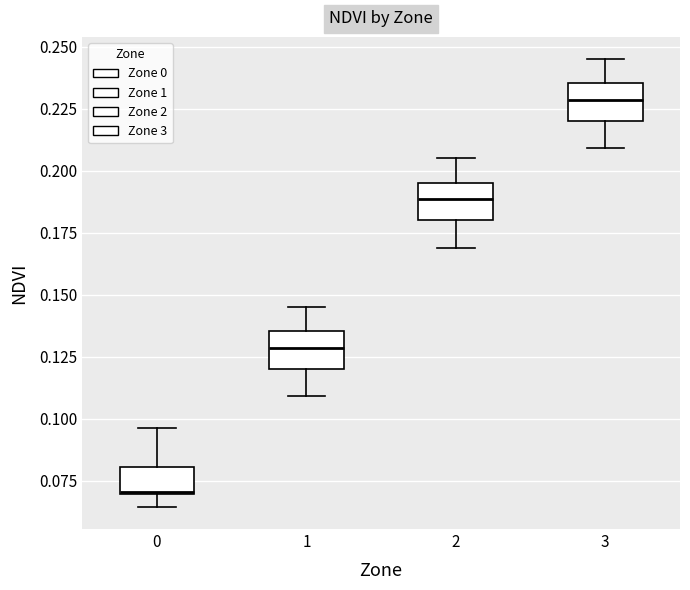

Which box has the lowest median line?

0